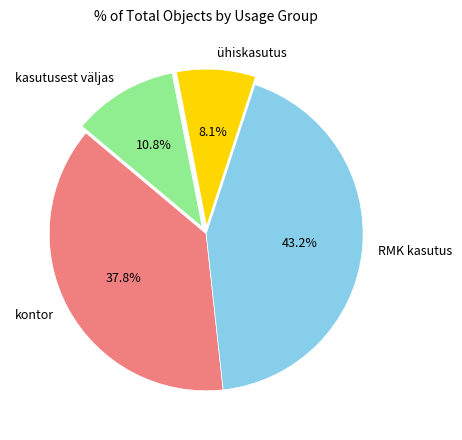

How many segments does this pie chart have?

4